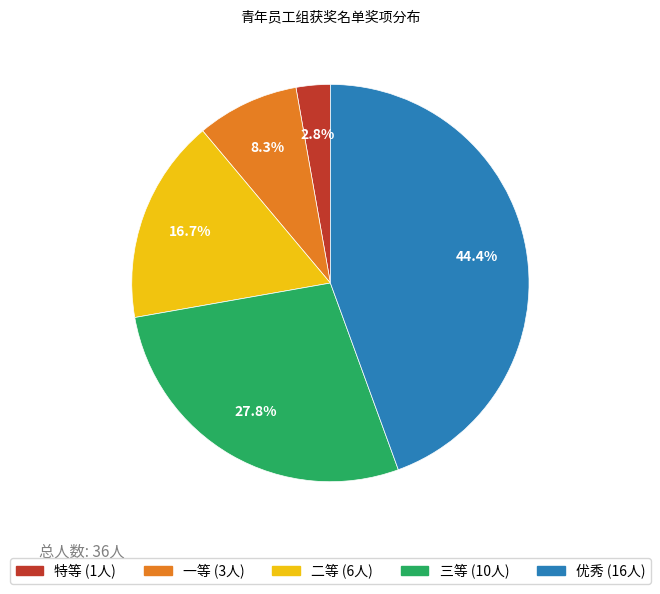

Is there a majority slice in this chart?

No